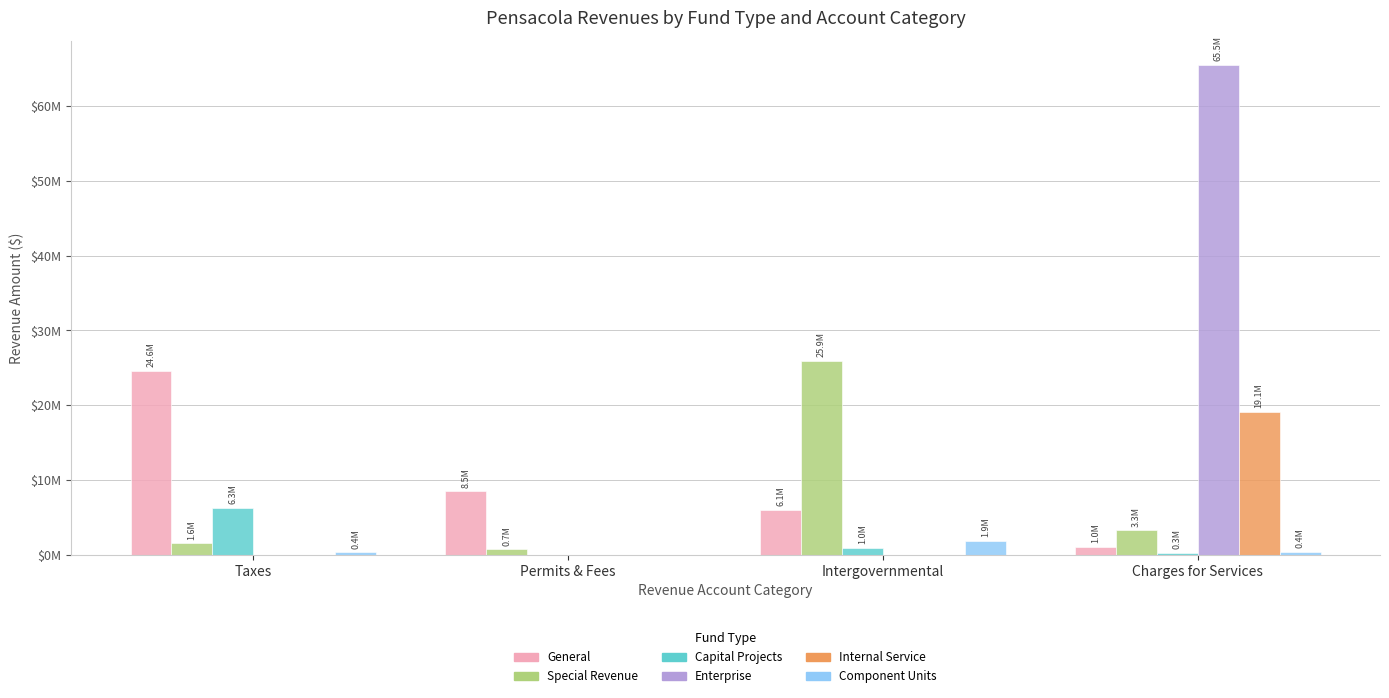

Are the bars horizontal?

No